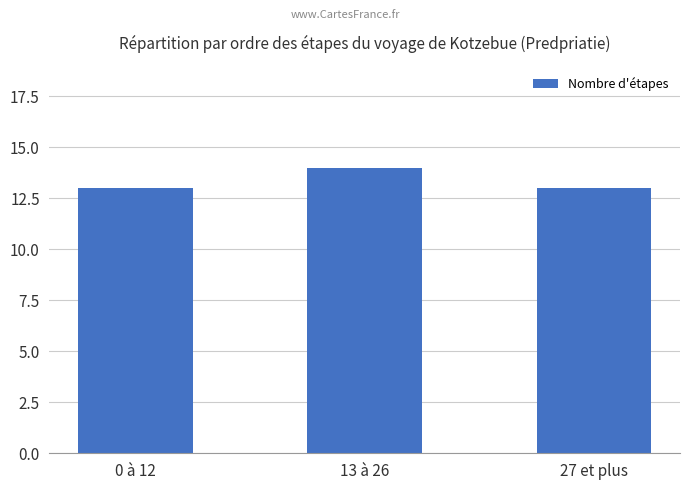

What value does the data have at 0 à 12?

13